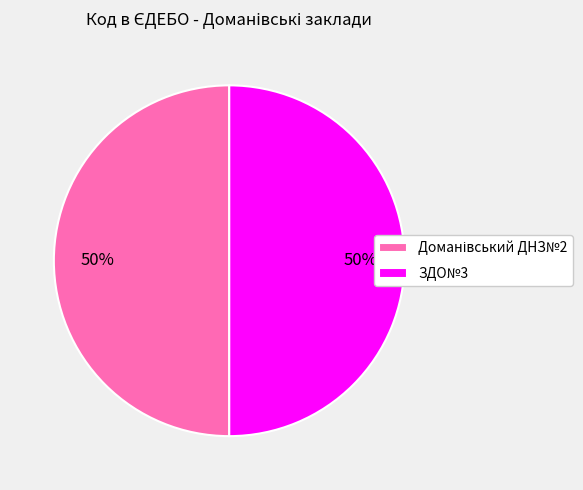

The ЗДО№3 slice represents 61% of the pie. True or false?

False